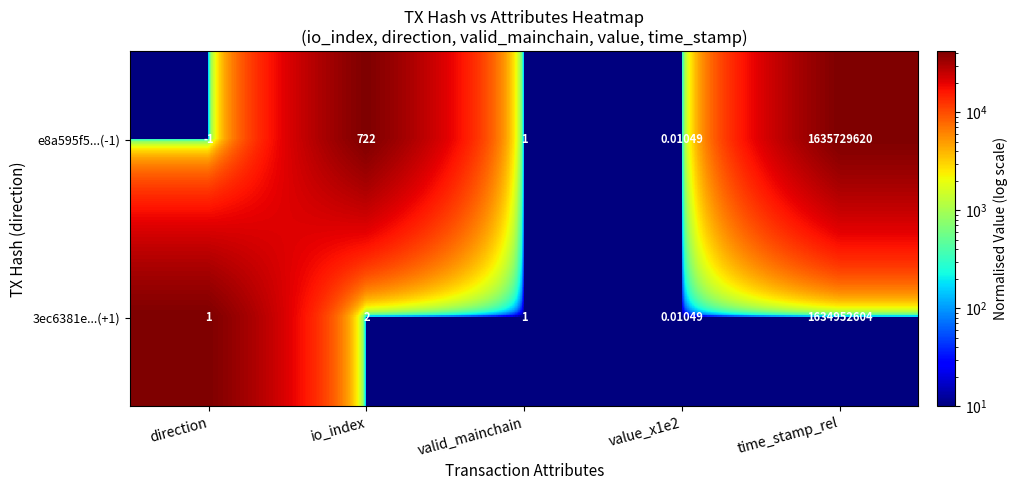

At which label does e8a595f5...(-1) reach its peak?

time_stamp_rel